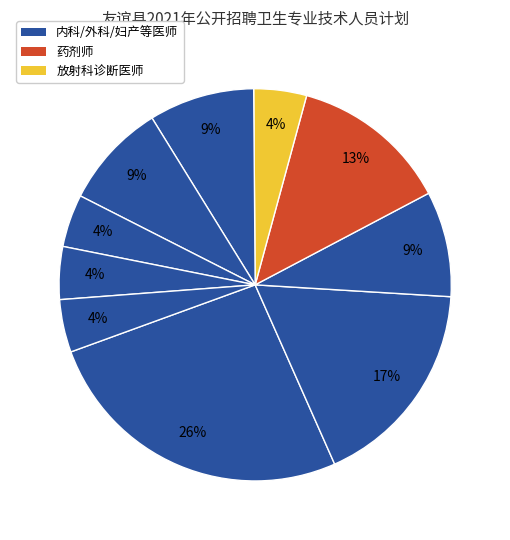

Count the number of slices in the pie.

10